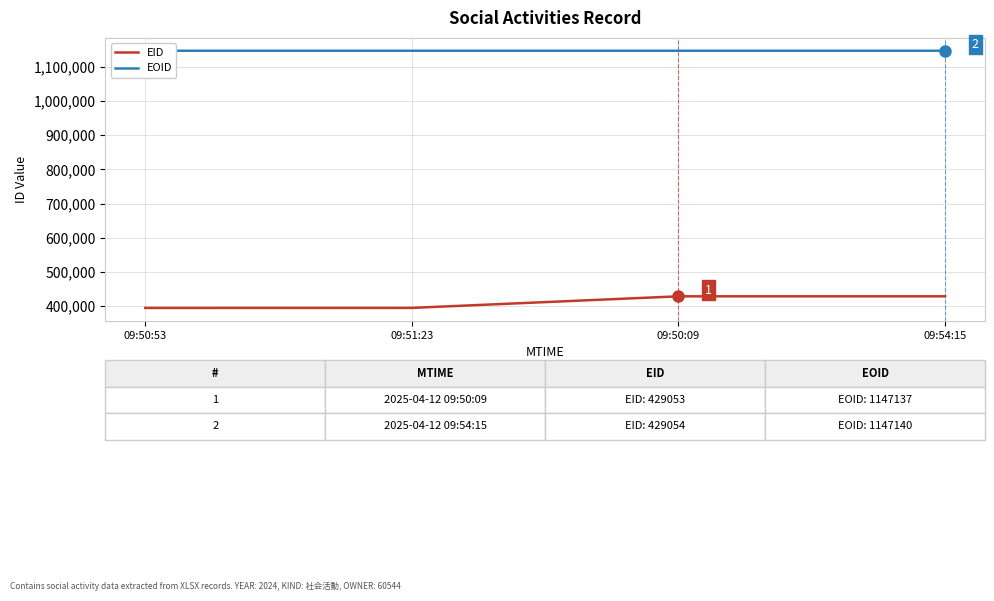

How many categories are shown in the chart?

4